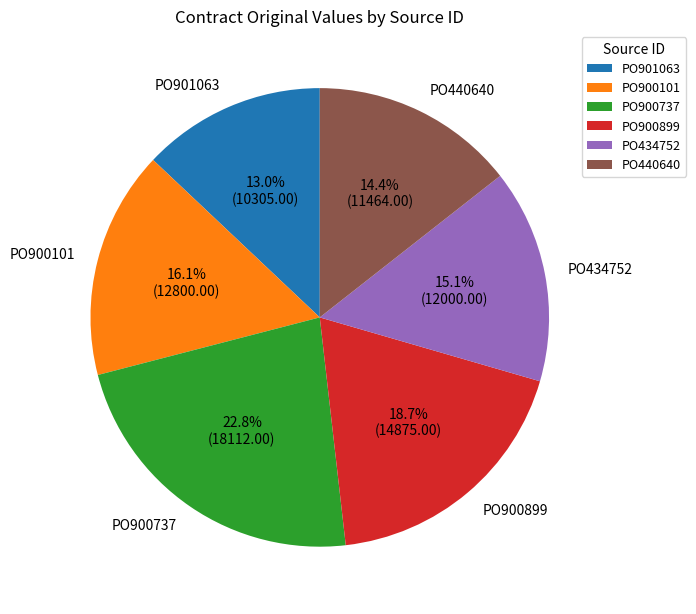

Does PO434752 represent more than half of the total?

No